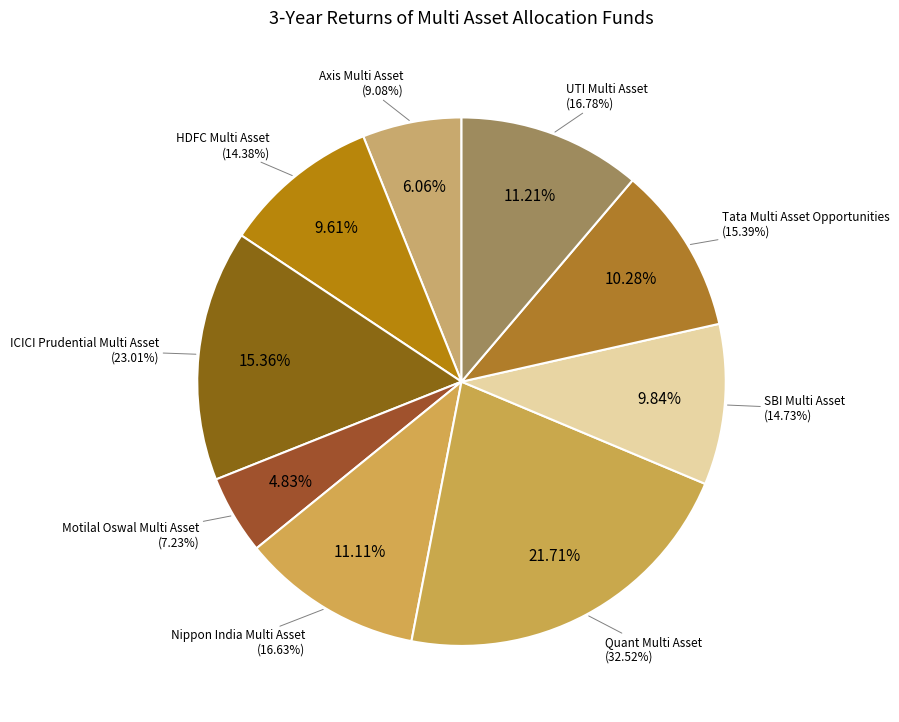

What is the largest slice in the pie chart?

Quant Multi Asset Fund